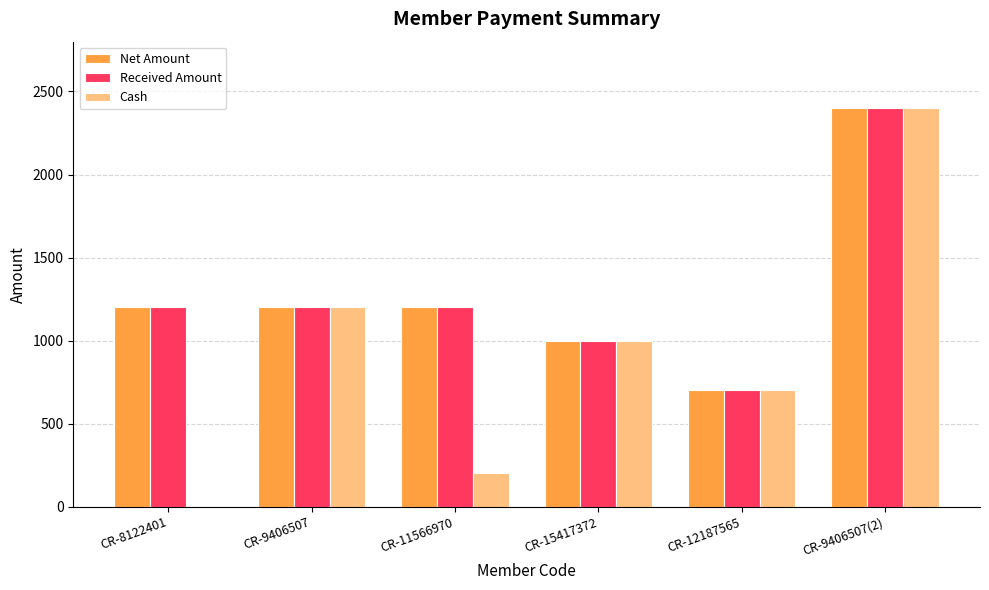

At which category is the sum across all series the highest?

CR-9406507(2)